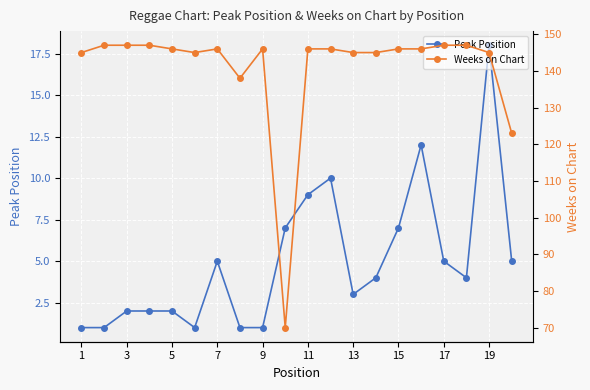

In Peak Position, how many points are higher than both neighbors (excluding endpoints)?

4